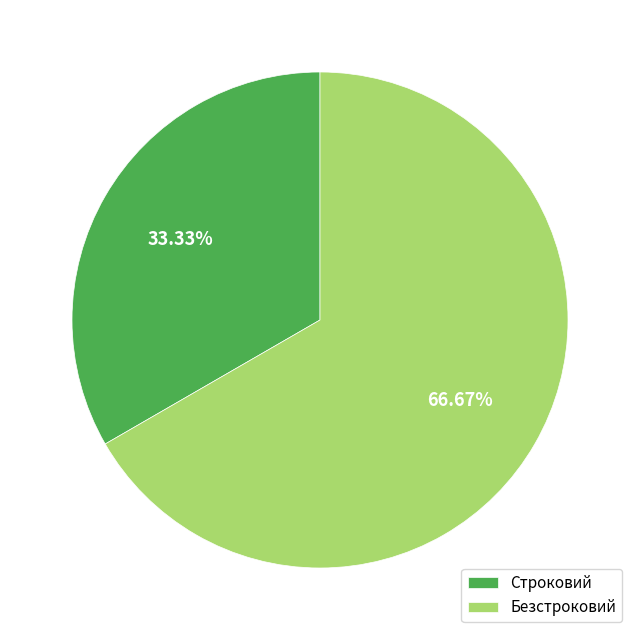

What is the total percentage of Строковий and Безстроковий?

100.0%